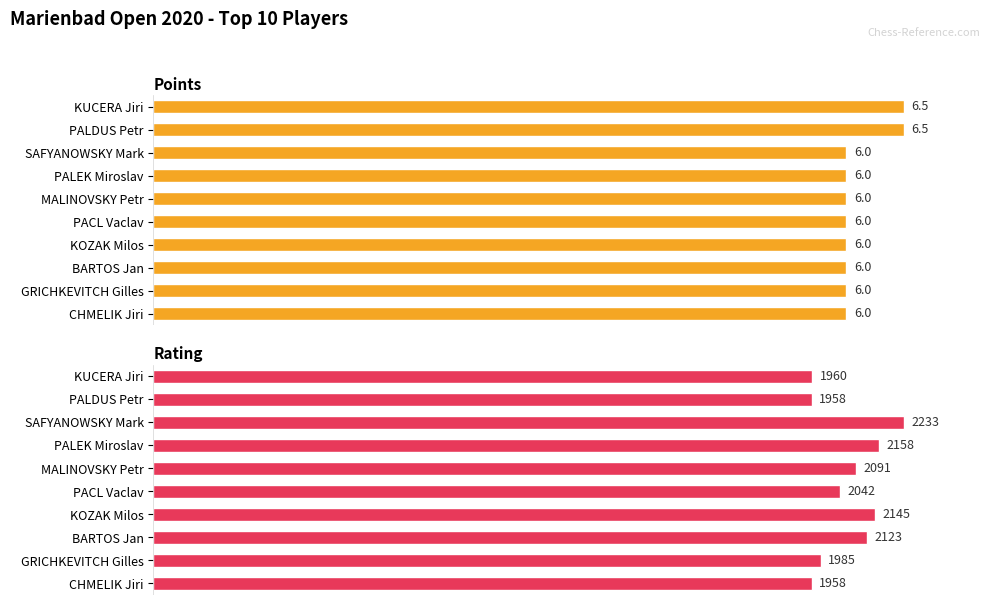

List the series in order of their peak value, highest first.

Rating, Points